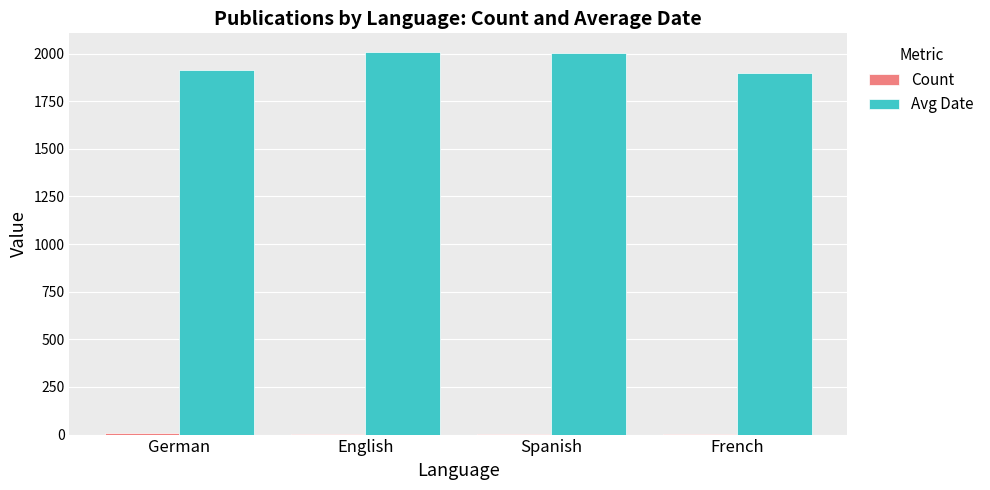

Is it true that Avg Date equals 2006 at English?

True